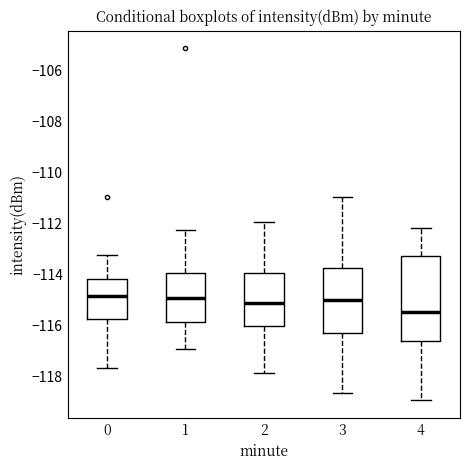

Comparing the boxes themselves (not the whiskers), which one is the tallest?

4